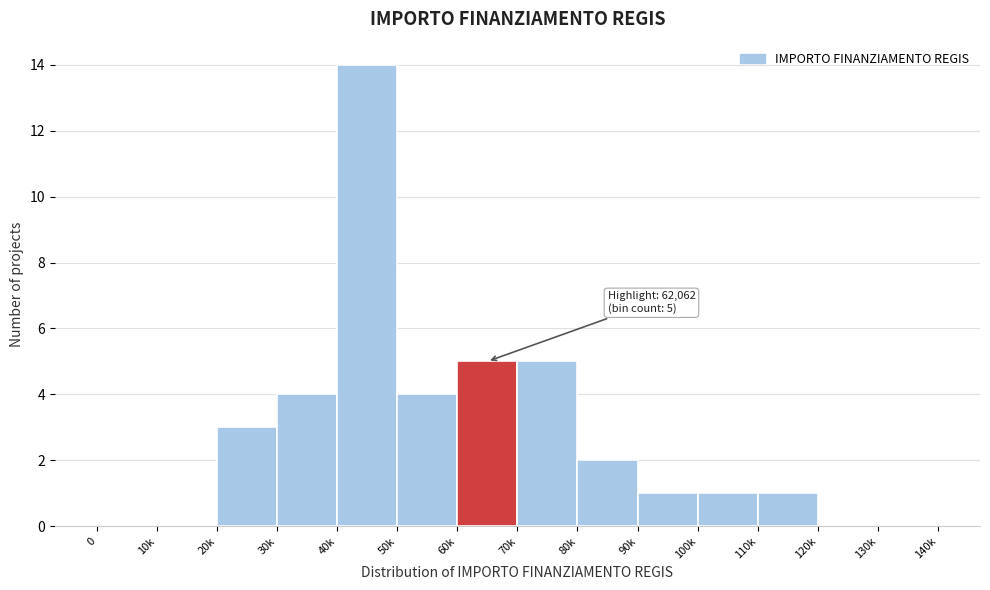

Reading left to right, transcribe all the data shown in this chart.

0=0	10k=0	20k=3	30k=4	40k=14	50k=4	60k=5	70k=5	80k=2	90k=1	100k=1	110k=1	120k=0	130k=0